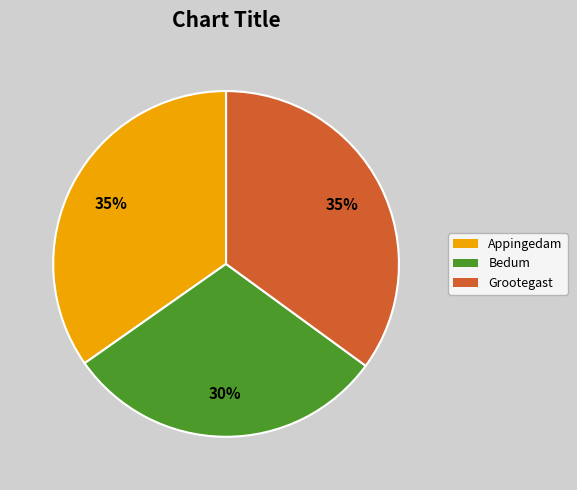

To the nearest percent, what is the difference between the largest and smallest slice percentages?

5%